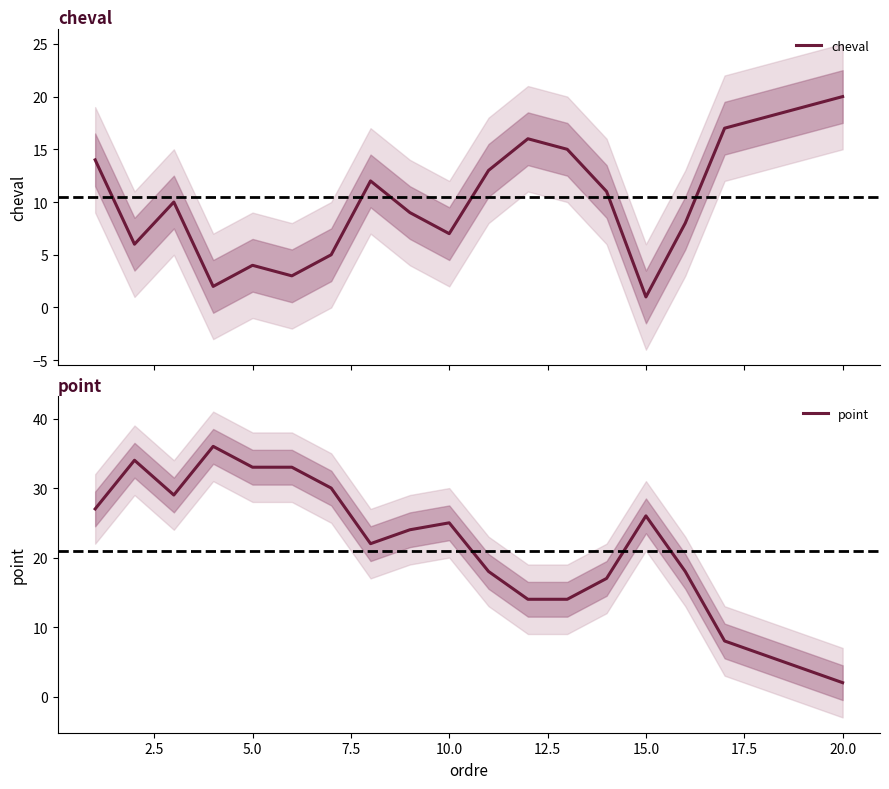

What are all the series names shown in the legend?

cheval, point